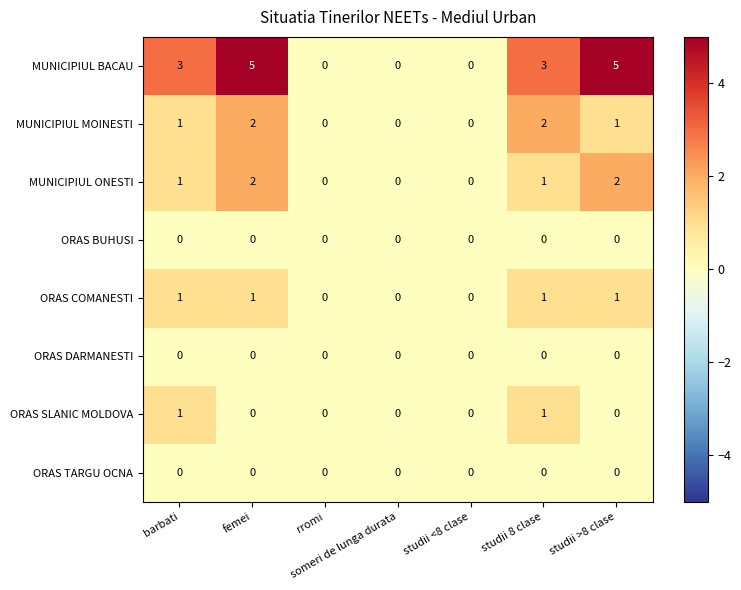

Is it true that MUNICIPIUL MOINESTI equals 0 at rromi?

True